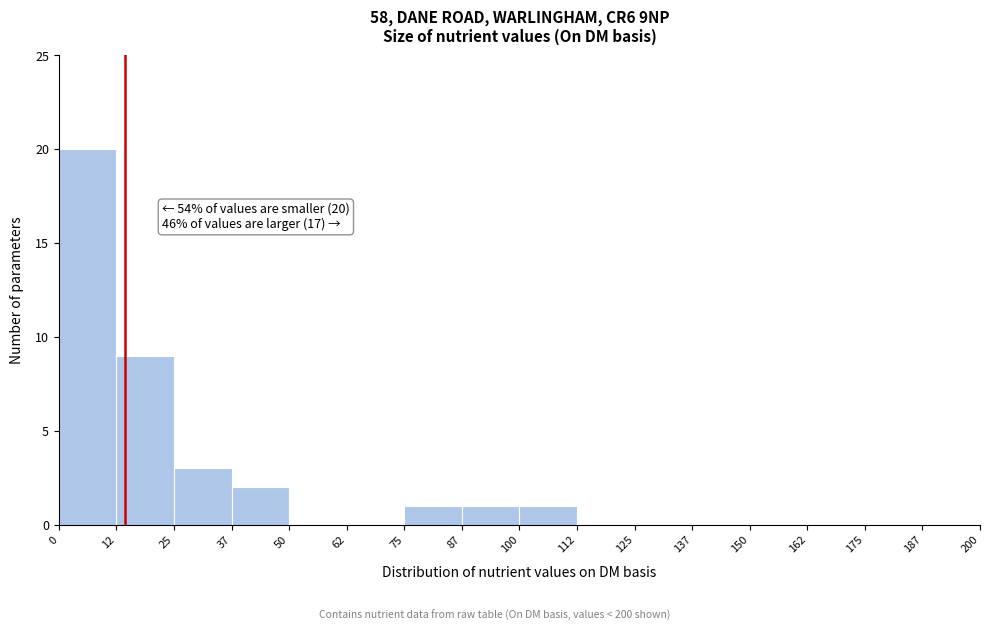

Over which range of the x-axis is the bar tallest?

0 to 12